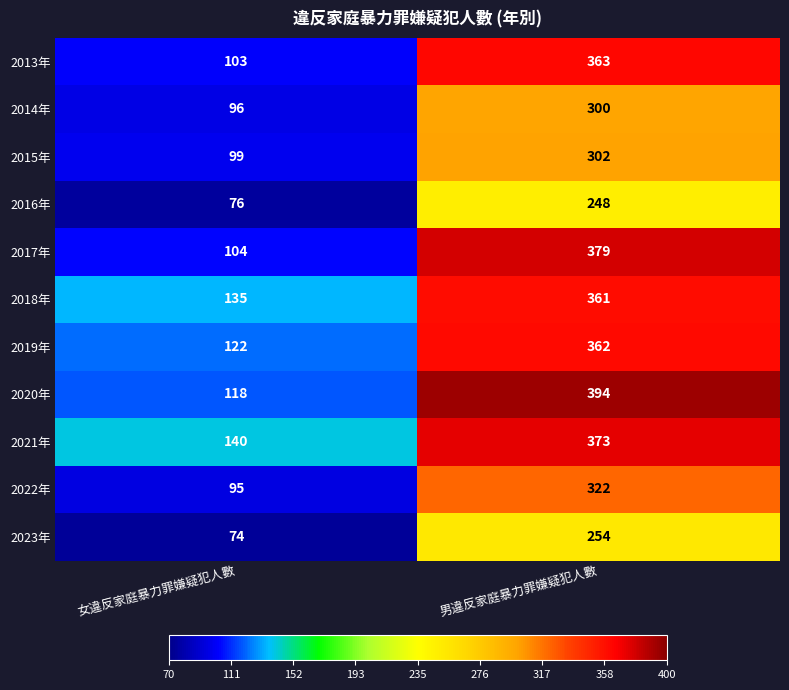

Reading left to right, what are all the values shown in this chart?

2013年: 女違反家庭暴力罪嫌疑犯人數=103	男違反家庭暴力罪嫌疑犯人數=363
2014年: 女違反家庭暴力罪嫌疑犯人數=96	男違反家庭暴力罪嫌疑犯人數=300
2015年: 女違反家庭暴力罪嫌疑犯人數=99	男違反家庭暴力罪嫌疑犯人數=302
2016年: 女違反家庭暴力罪嫌疑犯人數=76	男違反家庭暴力罪嫌疑犯人數=248
2017年: 女違反家庭暴力罪嫌疑犯人數=104	男違反家庭暴力罪嫌疑犯人數=379
2018年: 女違反家庭暴力罪嫌疑犯人數=135	男違反家庭暴力罪嫌疑犯人數=361
2019年: 女違反家庭暴力罪嫌疑犯人數=122	男違反家庭暴力罪嫌疑犯人數=362
2020年: 女違反家庭暴力罪嫌疑犯人數=118	男違反家庭暴力罪嫌疑犯人數=394
2021年: 女違反家庭暴力罪嫌疑犯人數=140	男違反家庭暴力罪嫌疑犯人數=373
2022年: 女違反家庭暴力罪嫌疑犯人數=95	男違反家庭暴力罪嫌疑犯人數=322
2023年: 女違反家庭暴力罪嫌疑犯人數=74	男違反家庭暴力罪嫌疑犯人數=254